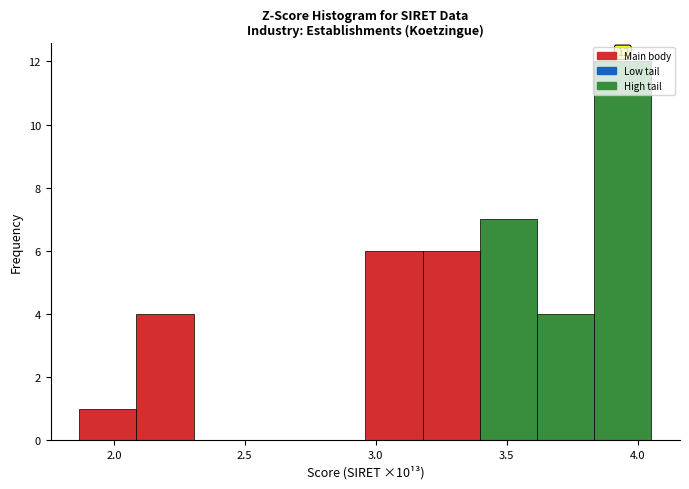

Which range on the x-axis has the tallest bar?

3.85 to 4.05